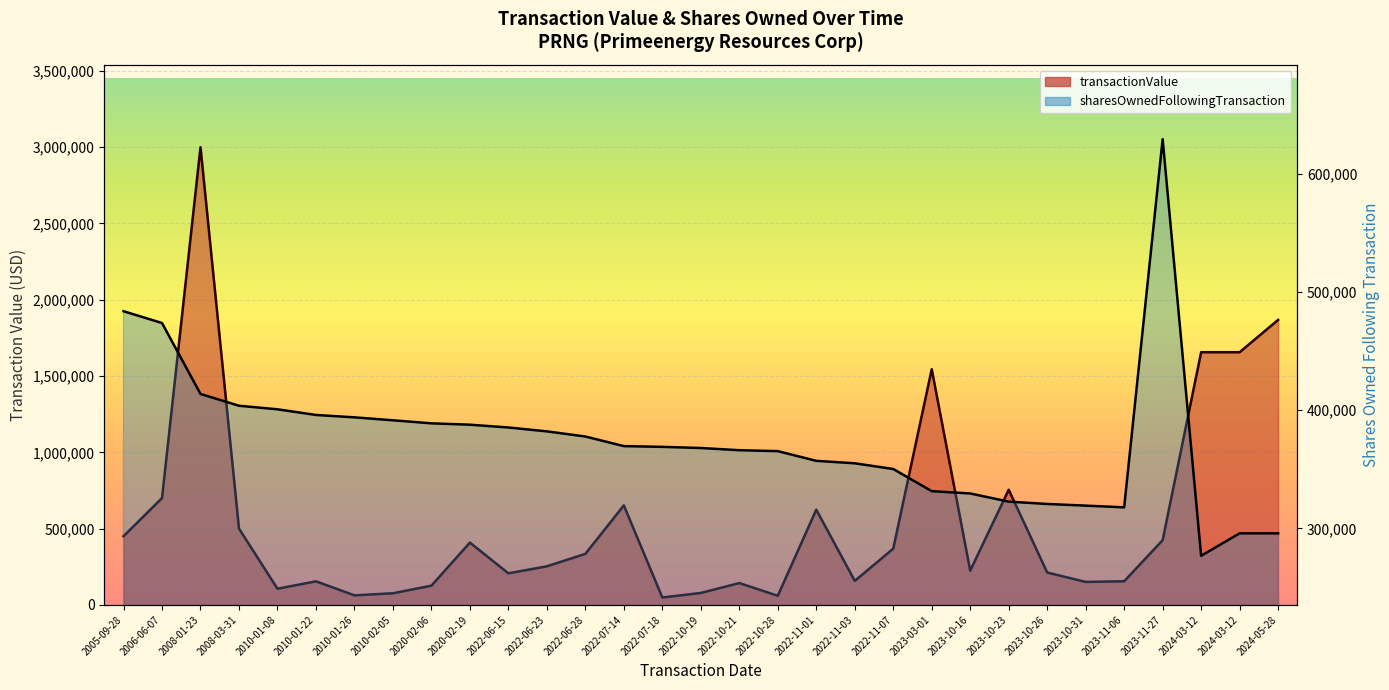

Between 2022-06-15 and 2023-11-27, which series saw the biggest shift?

sharesOwnedFollowingTransaction